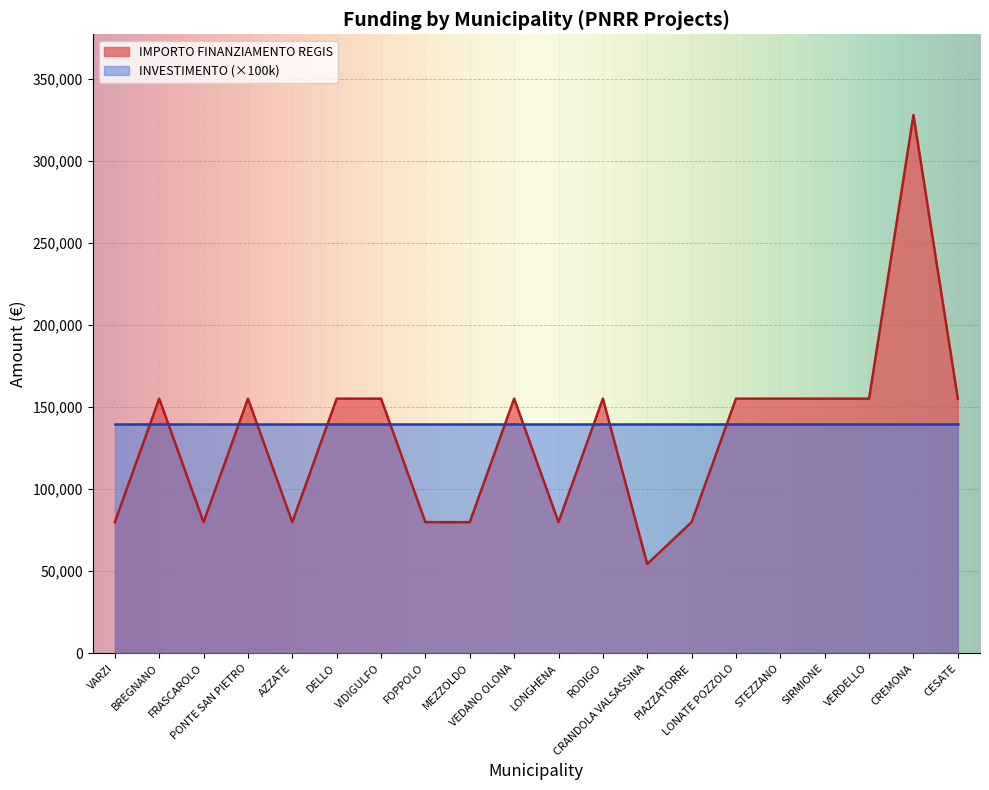

Where is the data nearest to the value 191286?

BREGNANO